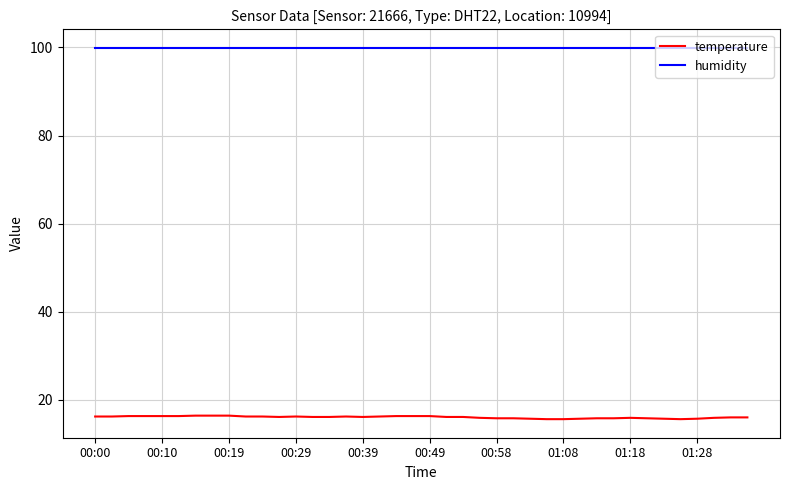

What is the greatest value displayed?

99.9